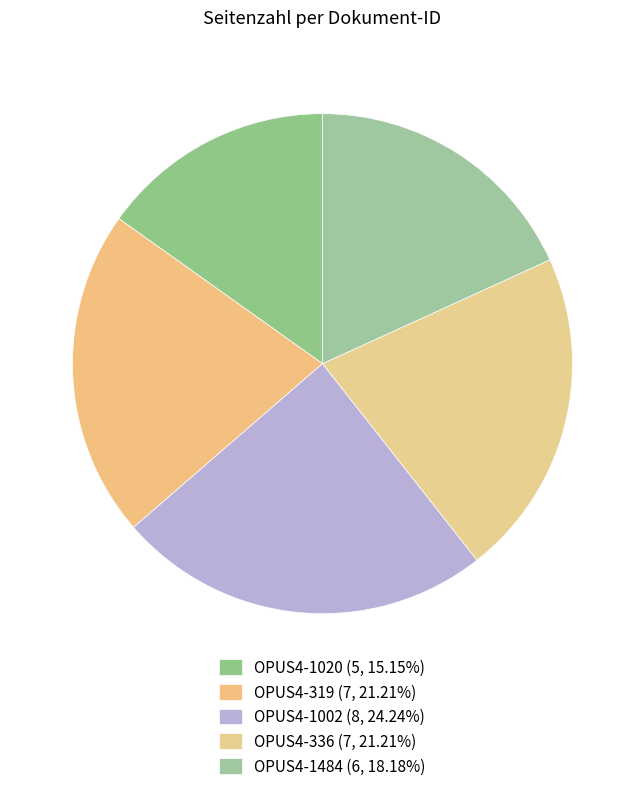

Between OPUS4-319 and OPUS4-1020, which is larger?

OPUS4-319